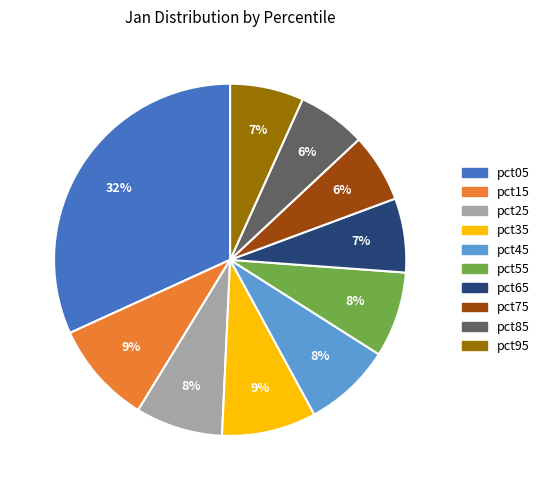

To the nearest percent, what percentage of the pie is pct05?

32%